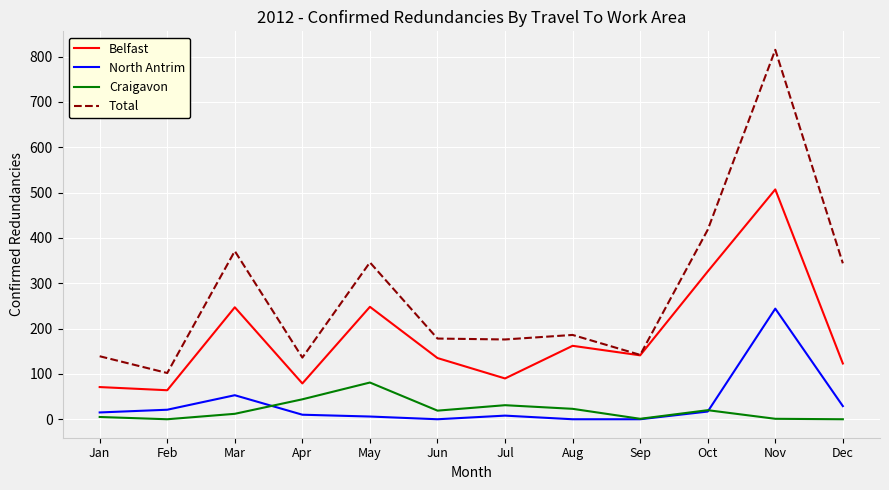

What is the sum of all North Antrim values?

403